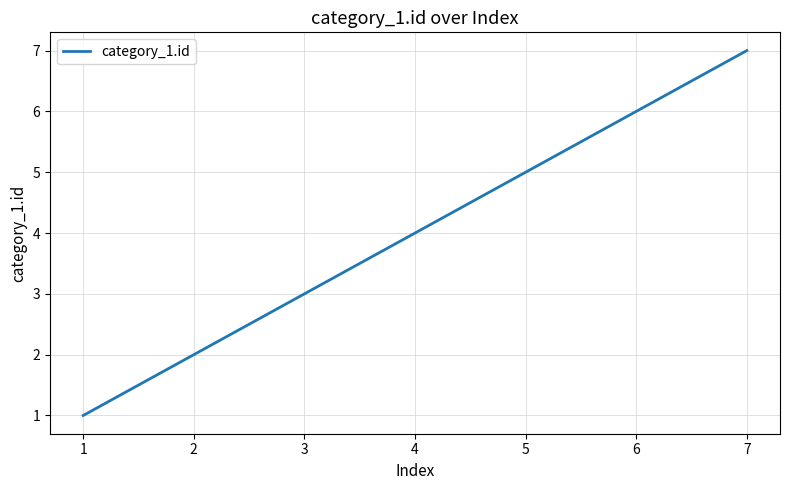

What is the minimum value shown in the chart?

1